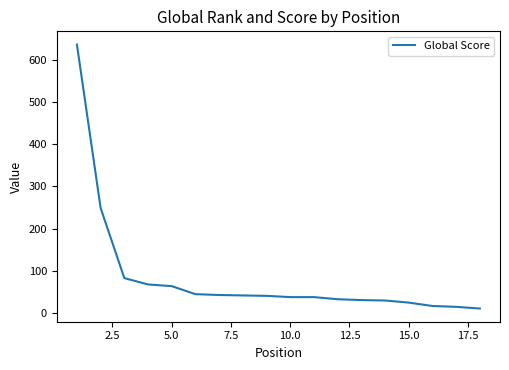

How many series are shown in this chart?

1